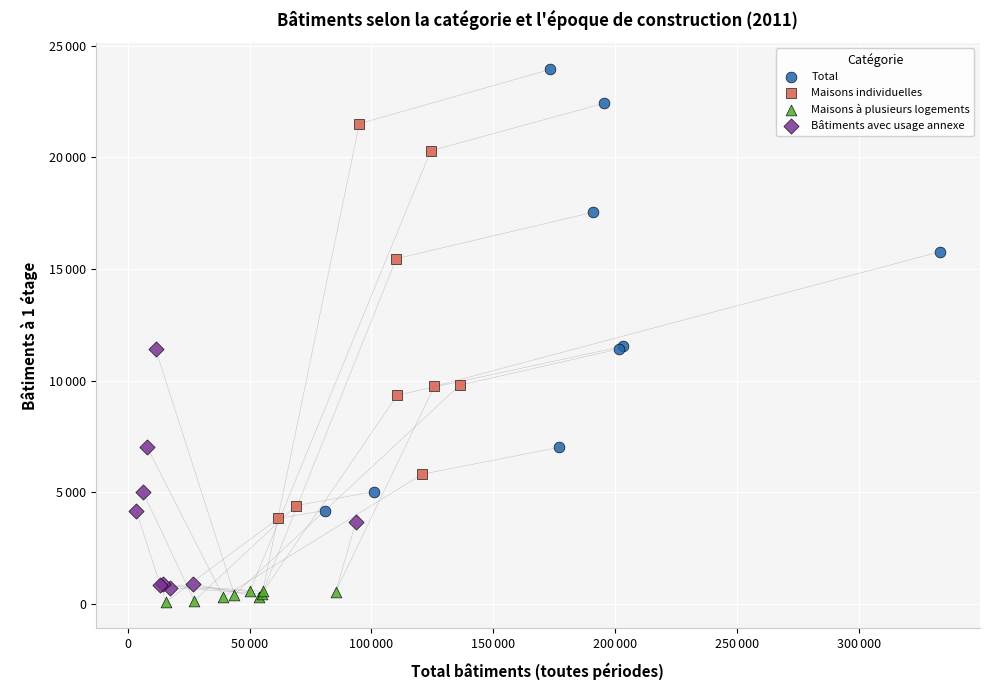

Which series reaches the minimum Y coordinate?

Maisons à plusieurs logements